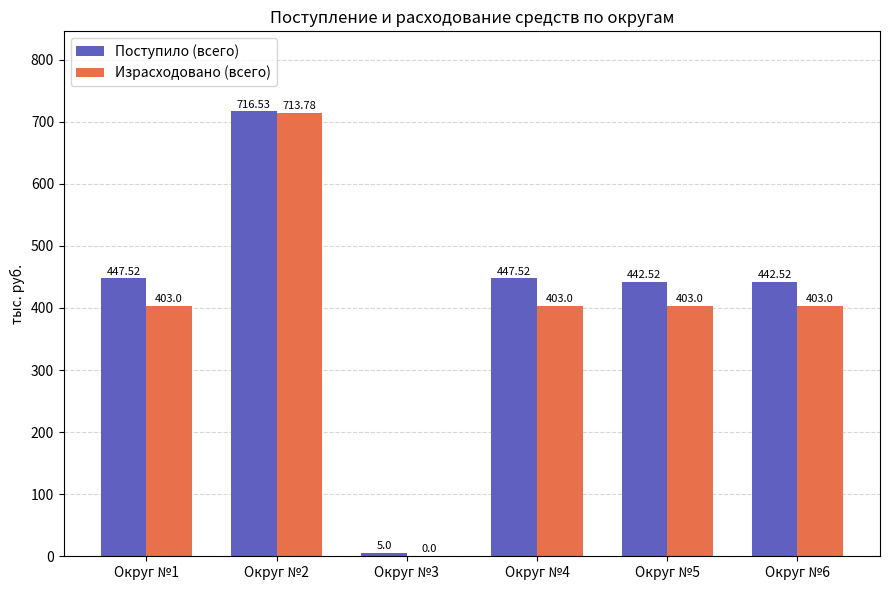

What is the maximum value shown in the chart?

716.5